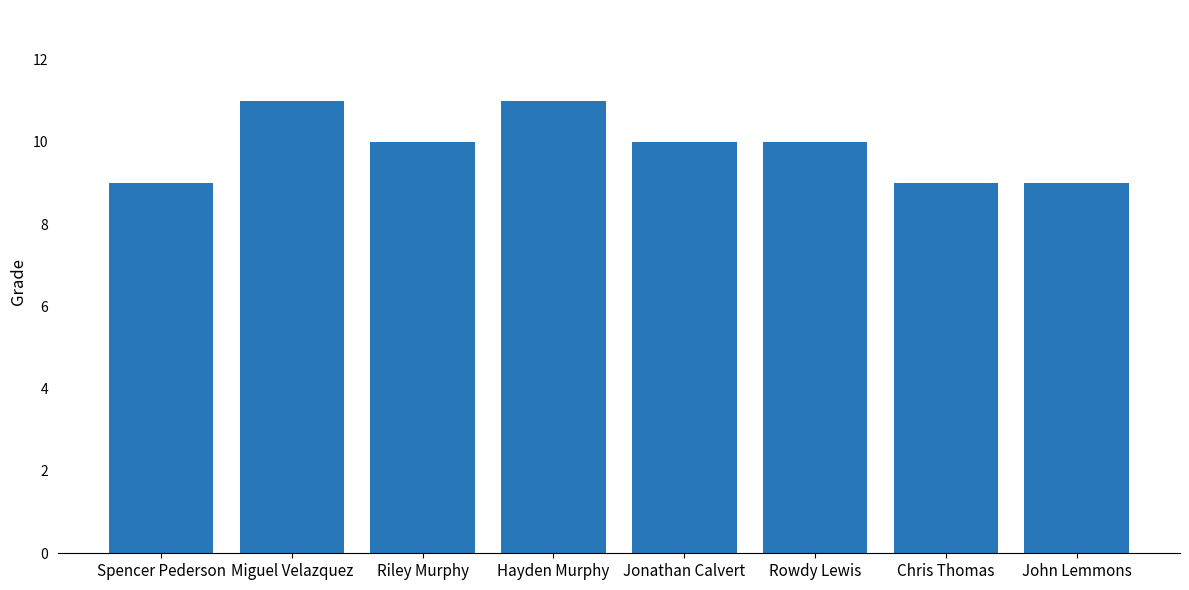

Count the number of data series in this chart.

1